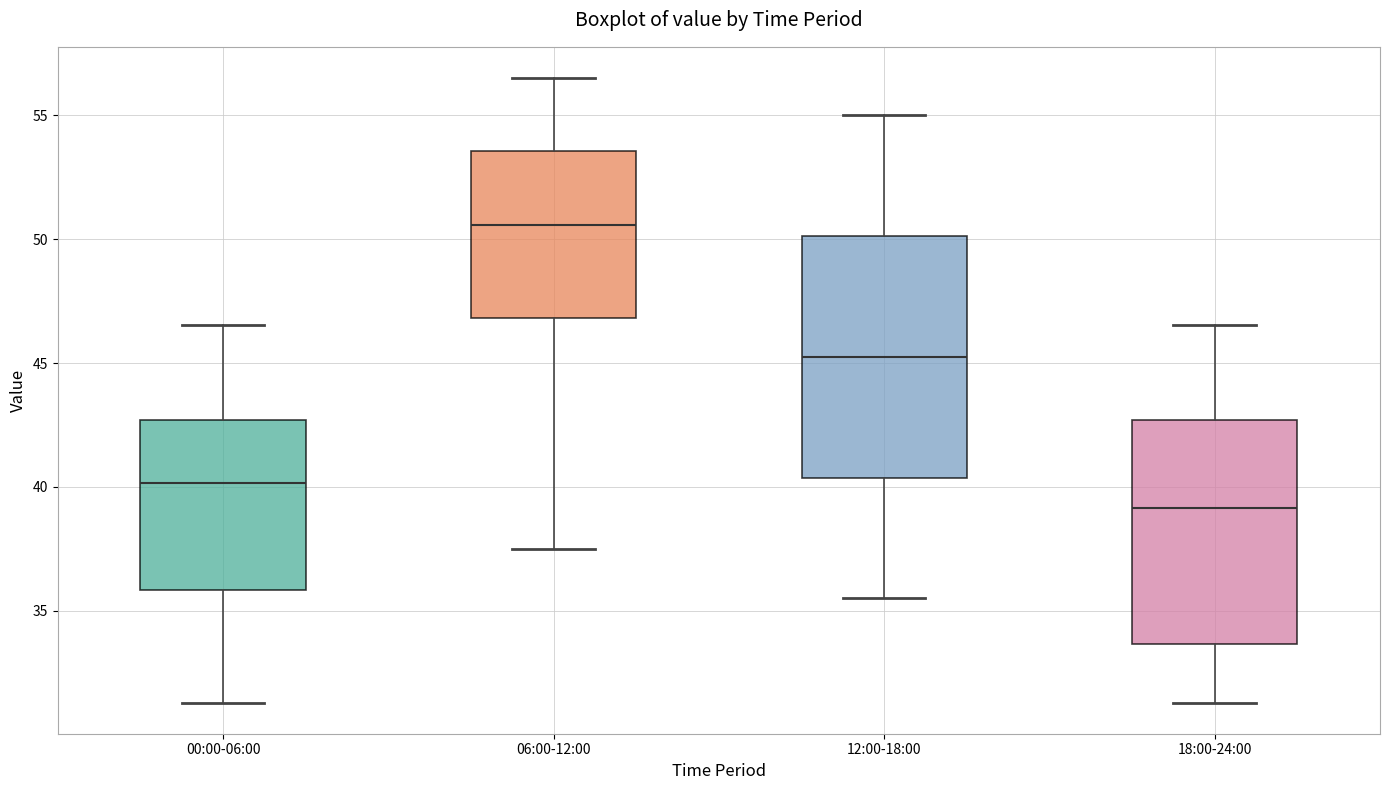

Reading left to right, transcribe this box plot: for each box, give where its median line is, the range the box spans, and where its two whiskers end, as read against the y-axis. The values are not printed on the chart, so give them approximately, as read against the axis.

00:00-06:00: median 40.0, box 36.0 to 42.5, whiskers 31.5 to 46.5
06:00-12:00: median 50.5, box 47.0 to 53.5, whiskers 37.5 to 56.5
12:00-18:00: median 45.5, box 40.5 to 50.0, whiskers 35.5 to 55.0
18:00-24:00: median 39.0, box 33.5 to 42.5, whiskers 31.5 to 46.5